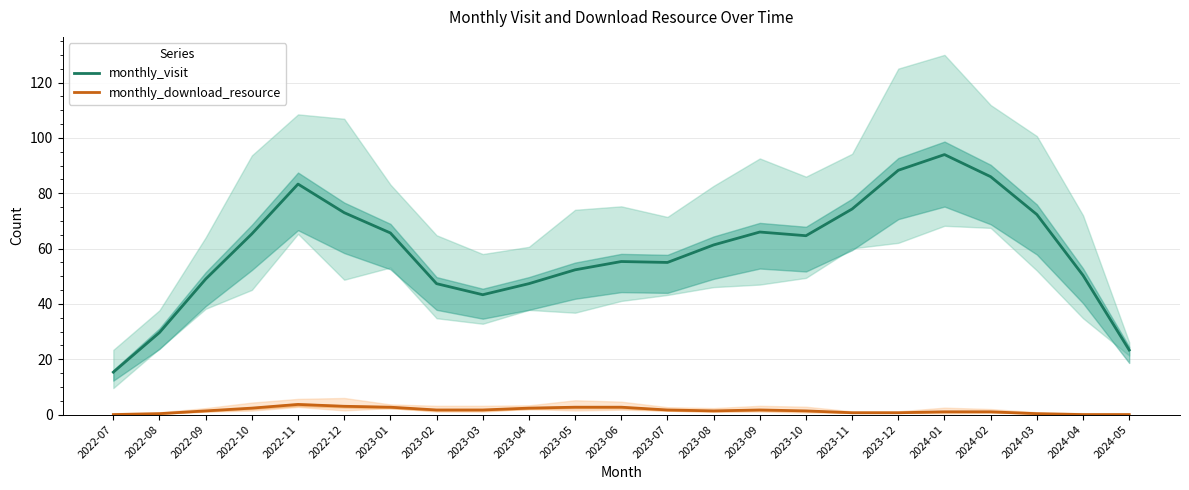

Rank the series by their maximum value, from highest to lowest.

monthly_visit, monthly_download_resource